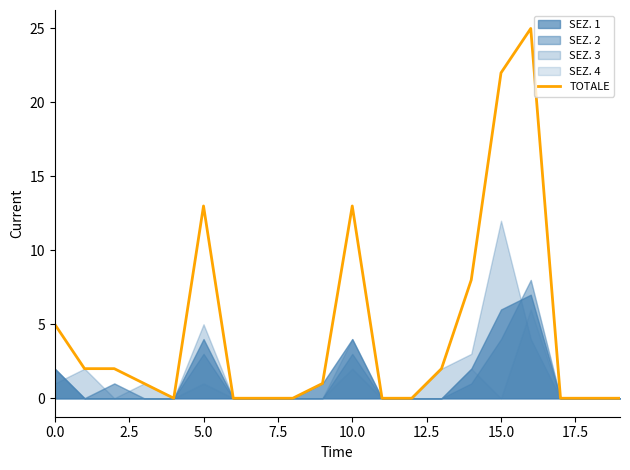

What is the difference between the maximum and minimum values?

25